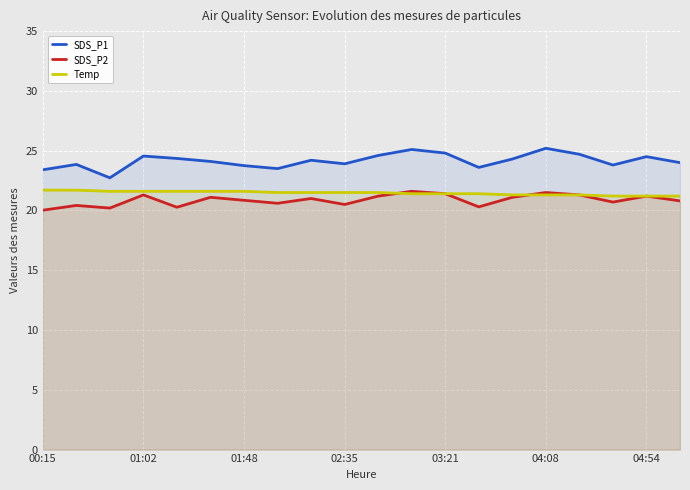

True or false: Temp and SDS_P1 intersect in this chart.

False